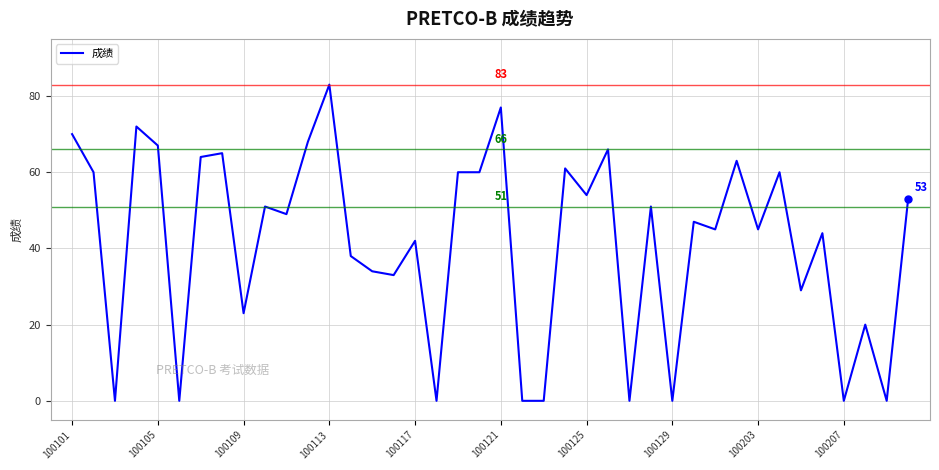

What is the difference between the maximum and minimum values?

83